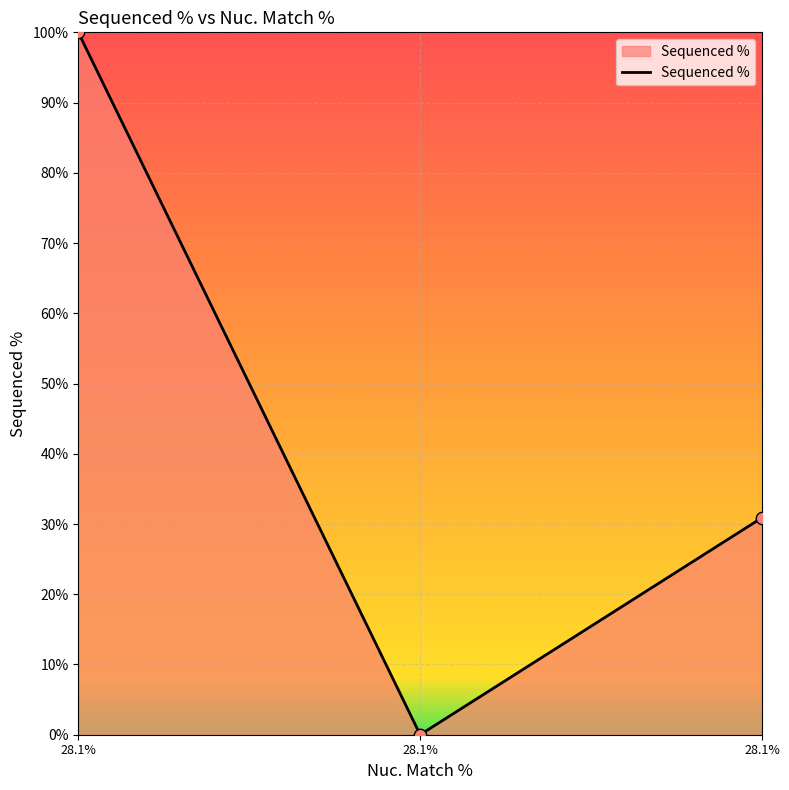

Between 28.1% and 28.1%, which is larger?

28.1%